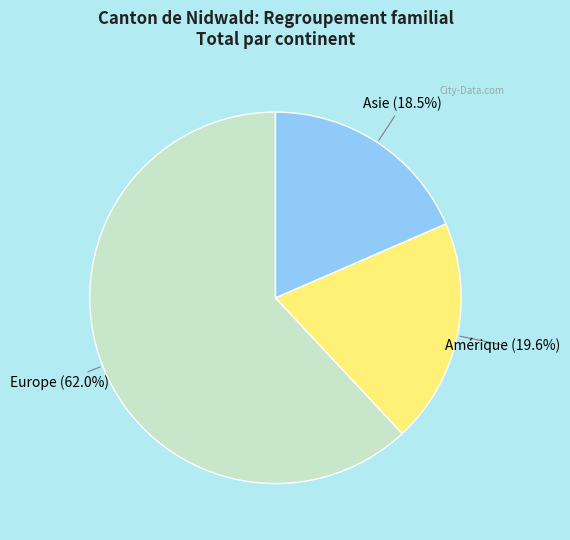

How many segments does this pie chart have?

3